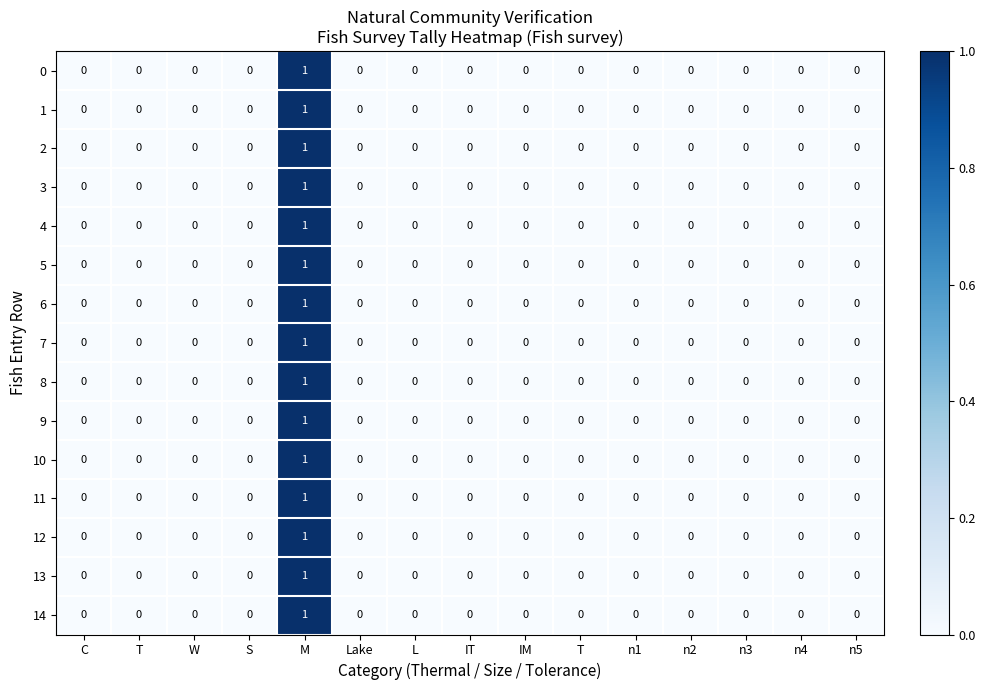

Reading right to left, extract all data points from this chart.

0: n5=0	n4=0	n3=0	n2=0	n1=0	T=0	IM=0	IT=0	L=0	Lake=0	M=1	S=0	W=0	T=0	C=0
1: n5=0	n4=0	n3=0	n2=0	n1=0	T=0	IM=0	IT=0	L=0	Lake=0	M=1	S=0	W=0	T=0	C=0
2: n5=0	n4=0	n3=0	n2=0	n1=0	T=0	IM=0	IT=0	L=0	Lake=0	M=1	S=0	W=0	T=0	C=0
3: n5=0	n4=0	n3=0	n2=0	n1=0	T=0	IM=0	IT=0	L=0	Lake=0	M=1	S=0	W=0	T=0	C=0
4: n5=0	n4=0	n3=0	n2=0	n1=0	T=0	IM=0	IT=0	L=0	Lake=0	M=1	S=0	W=0	T=0	C=0
5: n5=0	n4=0	n3=0	n2=0	n1=0	T=0	IM=0	IT=0	L=0	Lake=0	M=1	S=0	W=0	T=0	C=0
6: n5=0	n4=0	n3=0	n2=0	n1=0	T=0	IM=0	IT=0	L=0	Lake=0	M=1	S=0	W=0	T=0	C=0
7: n5=0	n4=0	n3=0	n2=0	n1=0	T=0	IM=0	IT=0	L=0	Lake=0	M=1	S=0	W=0	T=0	C=0
8: n5=0	n4=0	n3=0	n2=0	n1=0	T=0	IM=0	IT=0	L=0	Lake=0	M=1	S=0	W=0	T=0	C=0
9: n5=0	n4=0	n3=0	n2=0	n1=0	T=0	IM=0	IT=0	L=0	Lake=0	M=1	S=0	W=0	T=0	C=0
10: n5=0	n4=0	n3=0	n2=0	n1=0	T=0	IM=0	IT=0	L=0	Lake=0	M=1	S=0	W=0	T=0	C=0
11: n5=0	n4=0	n3=0	n2=0	n1=0	T=0	IM=0	IT=0	L=0	Lake=0	M=1	S=0	W=0	T=0	C=0
12: n5=0	n4=0	n3=0	n2=0	n1=0	T=0	IM=0	IT=0	L=0	Lake=0	M=1	S=0	W=0	T=0	C=0
13: n5=0	n4=0	n3=0	n2=0	n1=0	T=0	IM=0	IT=0	L=0	Lake=0	M=1	S=0	W=0	T=0	C=0
14: n5=0	n4=0	n3=0	n2=0	n1=0	T=0	IM=0	IT=0	L=0	Lake=0	M=1	S=0	W=0	T=0	C=0